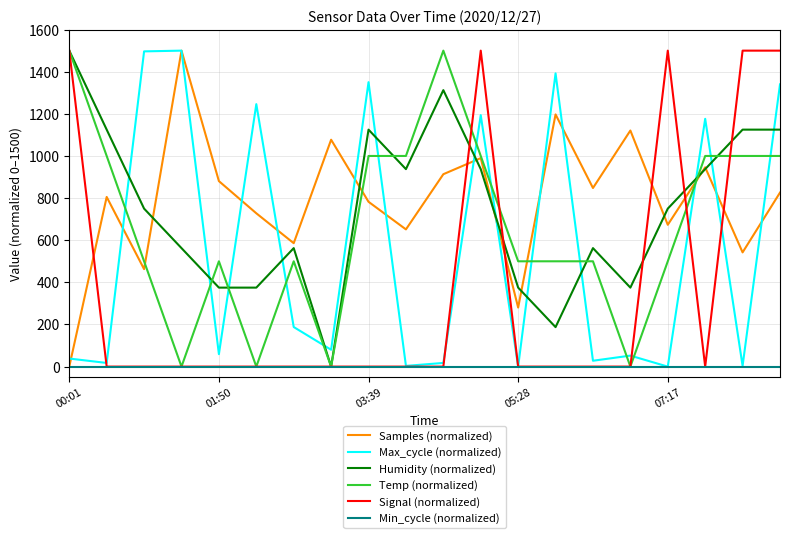

What is the highest value of the Signal (normalized) series?

1500.0